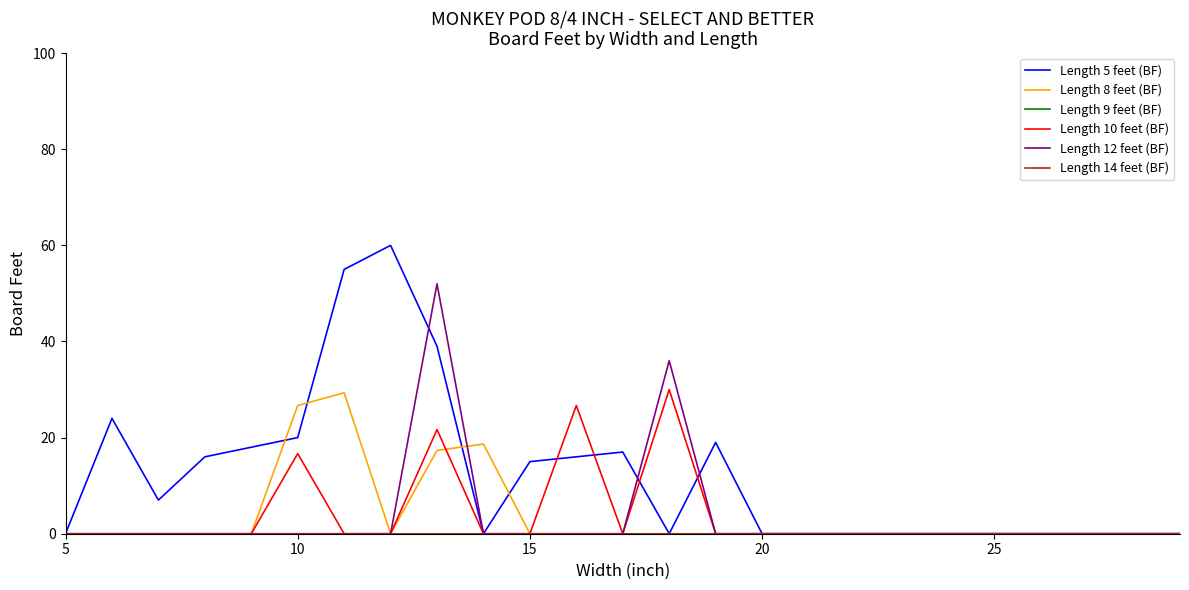

Does the chart display data point markers on the line(s)?

No